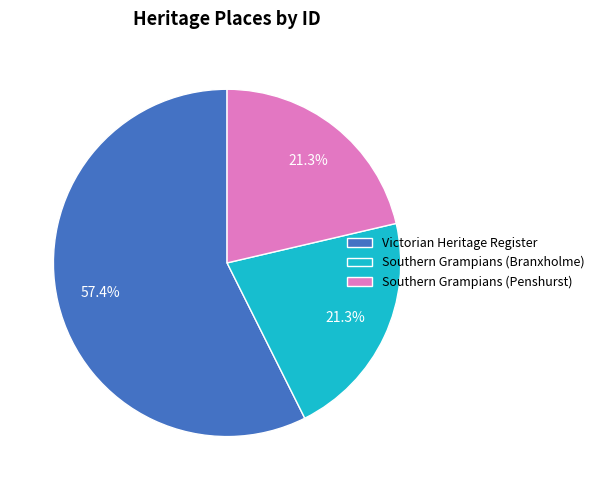

Which slice is the largest?

Victorian Heritage Register